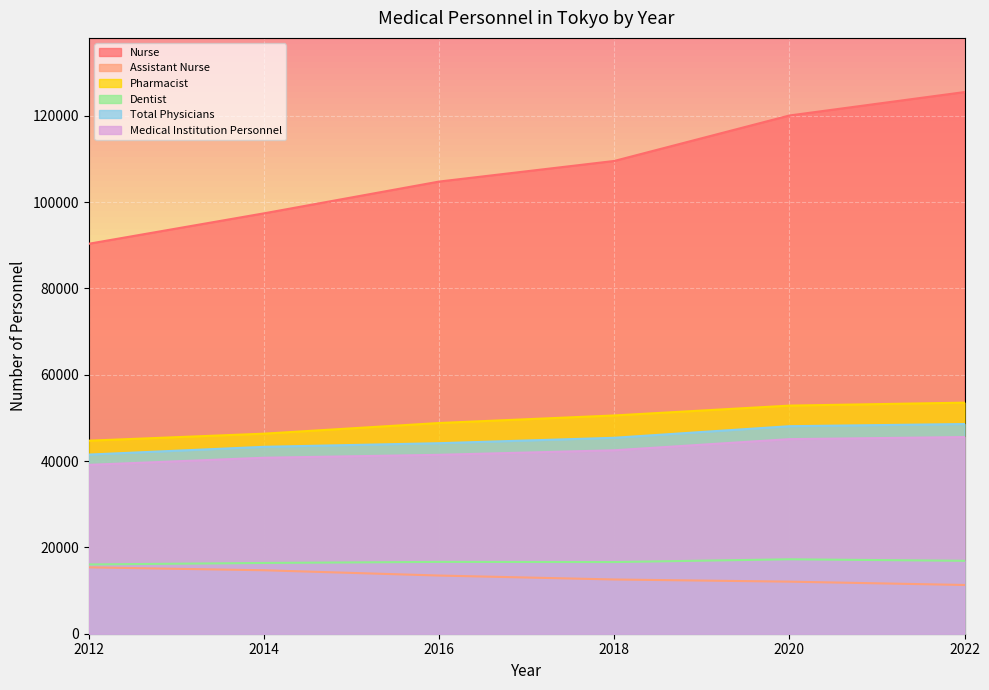

How many distinct data groups are displayed?

6